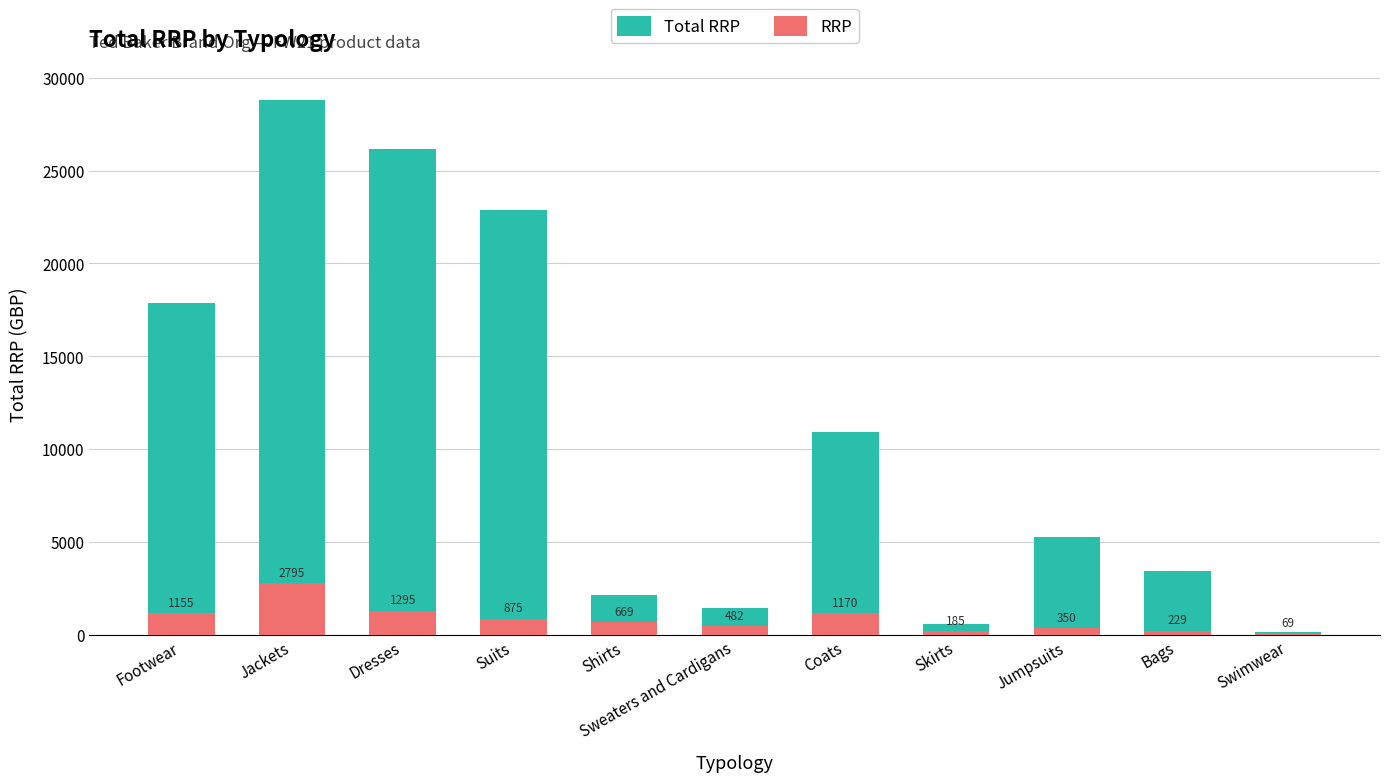

What is the spread (max minus min) of values at Shirts?

1450